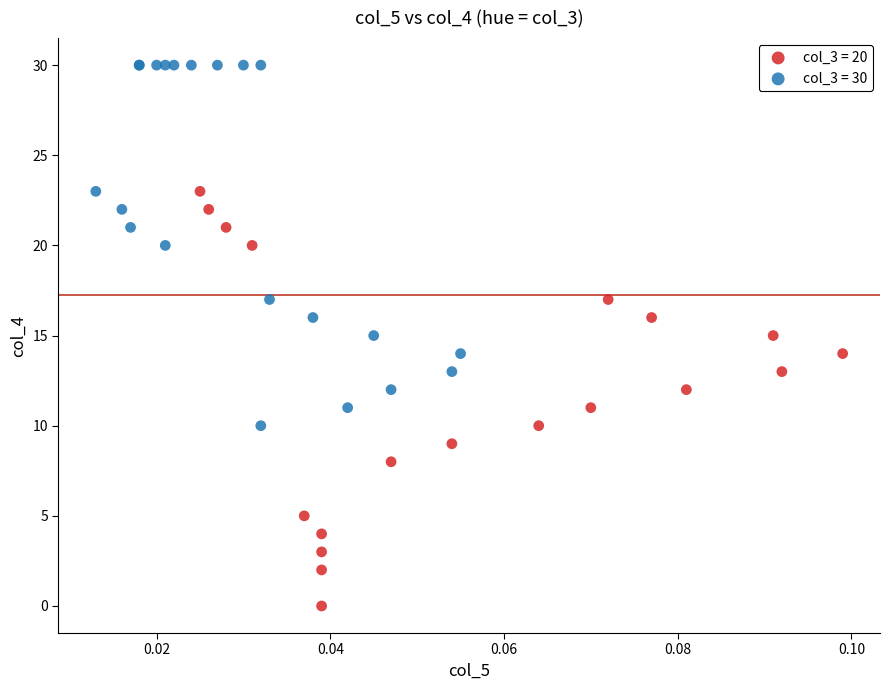

Which series contains the lowest Y value?

col_3 = 20